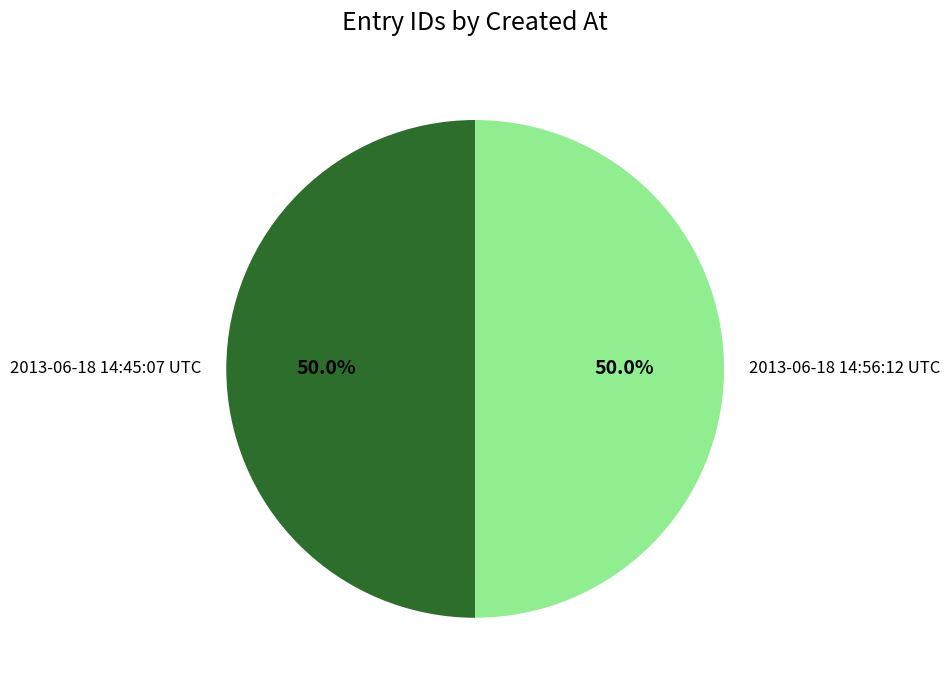

Approximately how many times larger is the value at 2013-06-18 14:45:07 UTC compared to 2013-06-18 14:56:12 UTC?

1.0